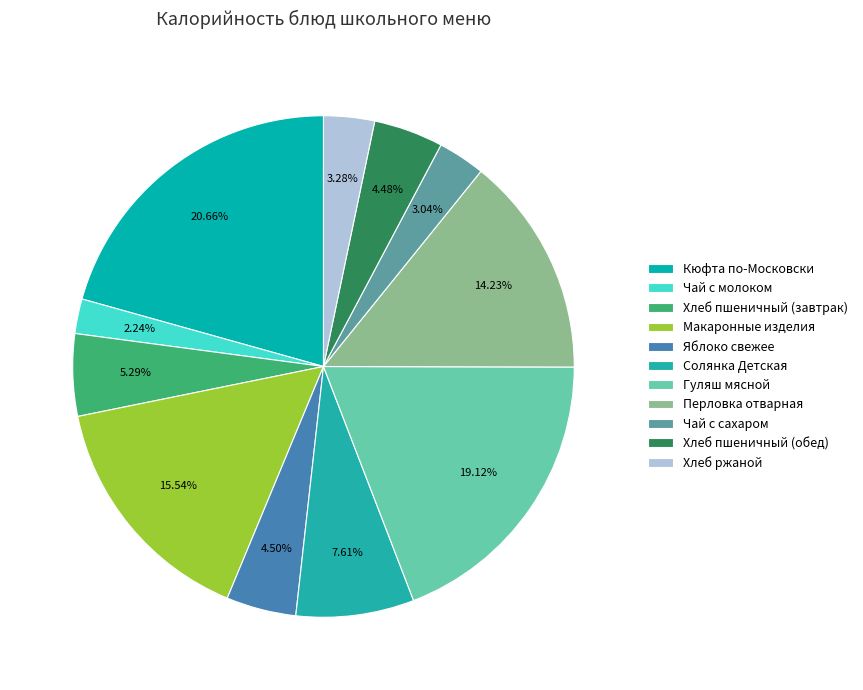

How many slices are in this pie chart?

11